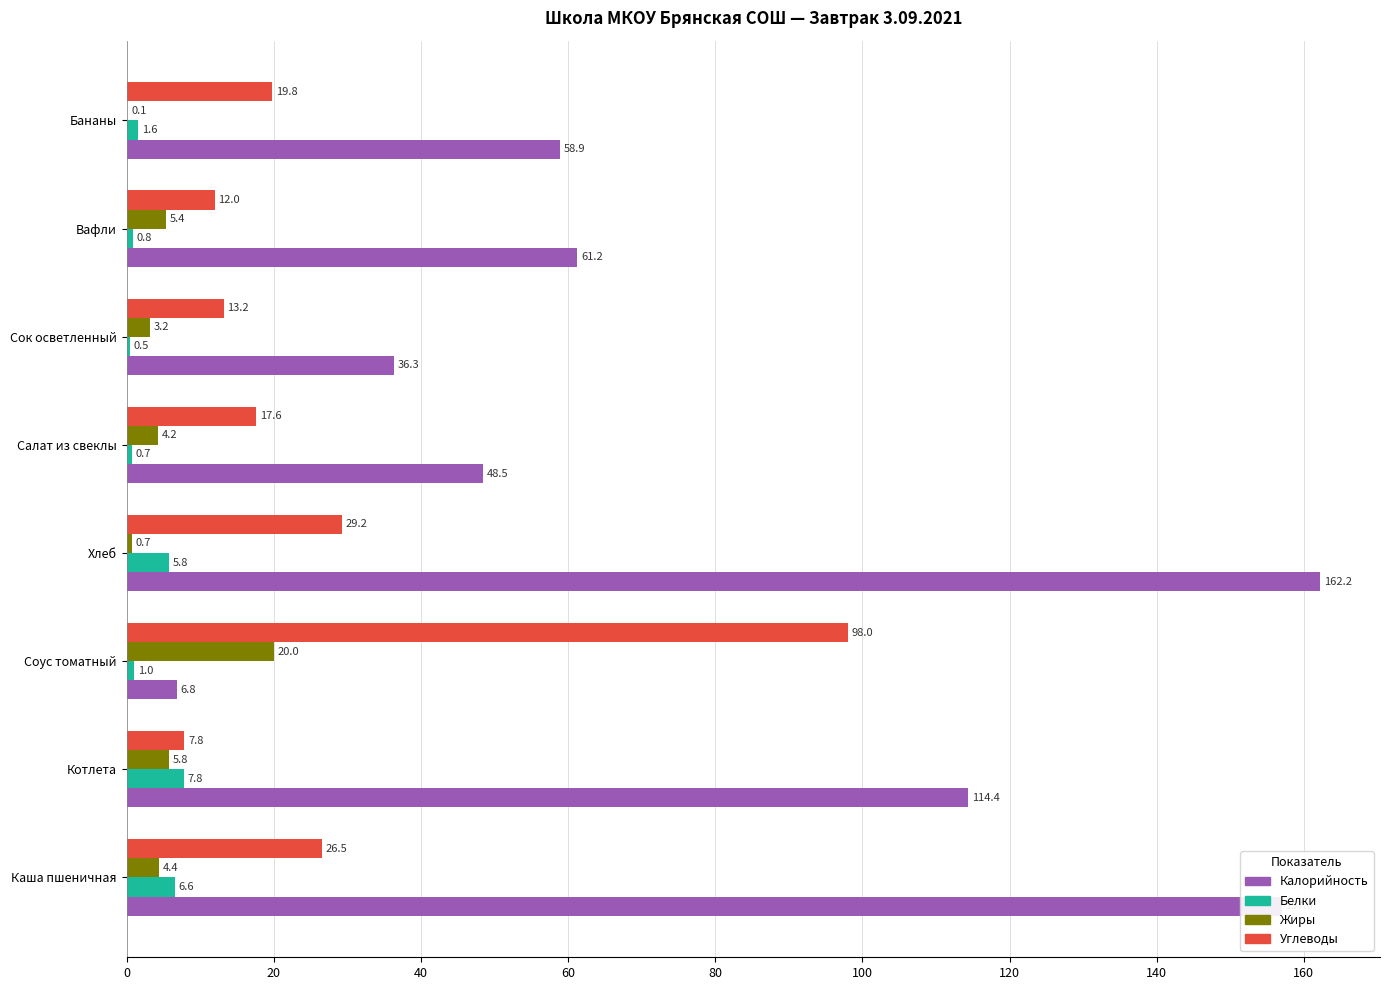

Between Хлеб and Салат из свеклы, which series saw the biggest shift?

Калорийность